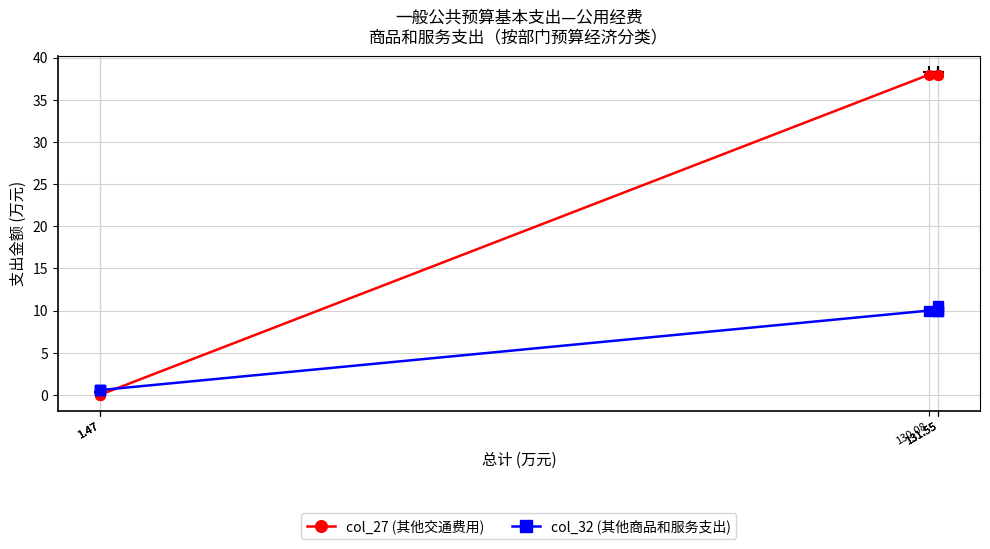

What are all the series names shown in the legend?

col_27 (其他交通费用), col_32 (其他商品和服务支出)